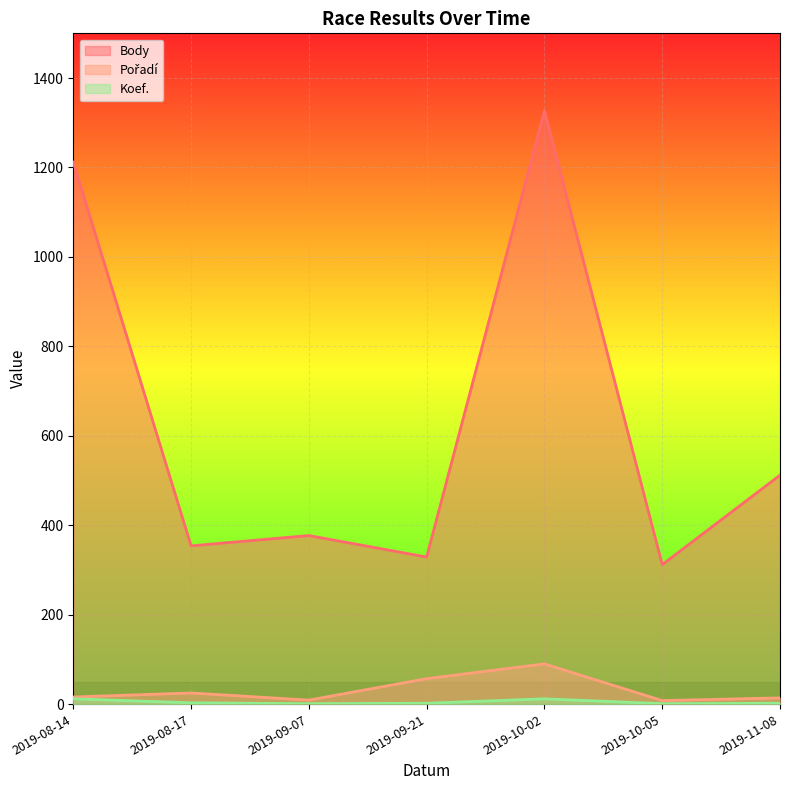

How many series are shown in this chart?

3